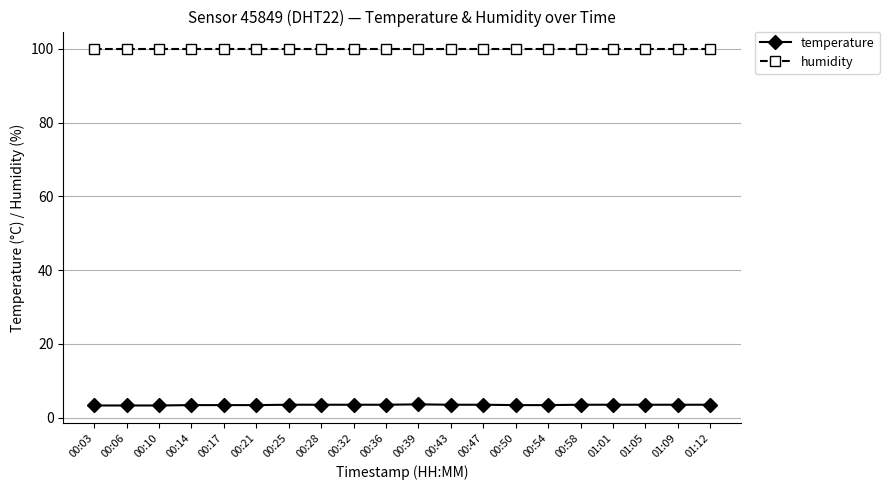

Rank the series by their average value, from lowest to highest.

temperature, humidity